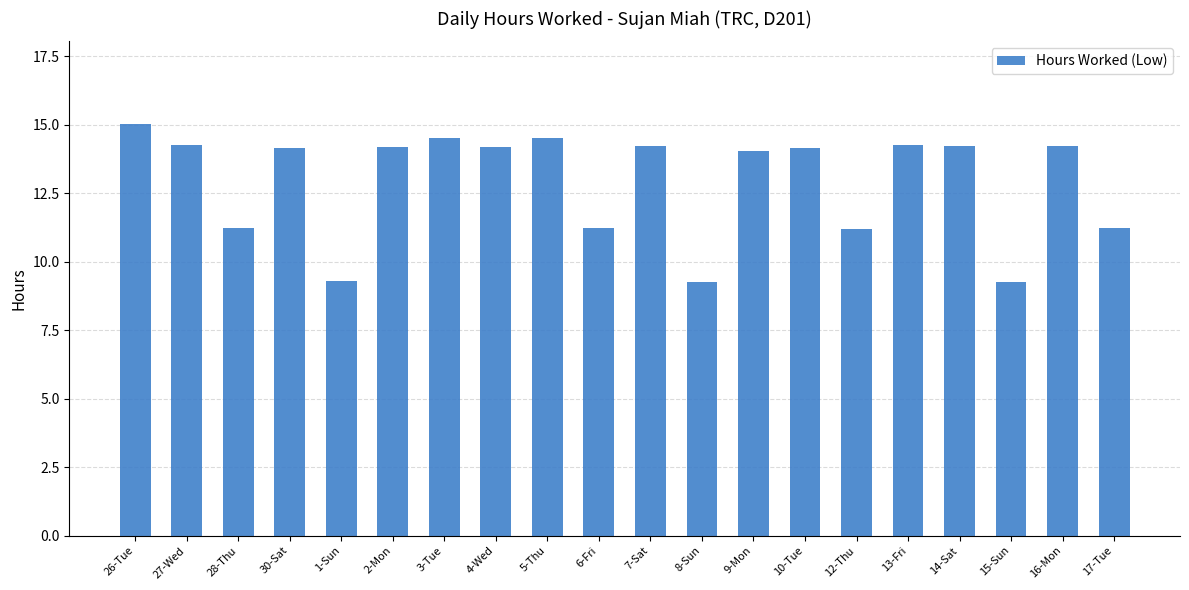

What is the label of the 4th bar from the right?

14-Sat